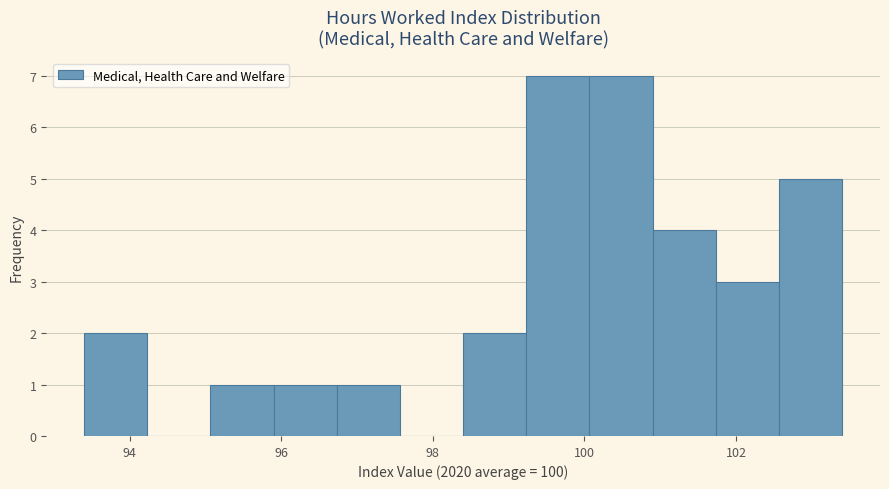

How tall is the bar that spans 100.0 to 101.0 on the x-axis? Neither the bar edges nor the heights are printed on the chart, so give them approximately, as read against the axes.

7